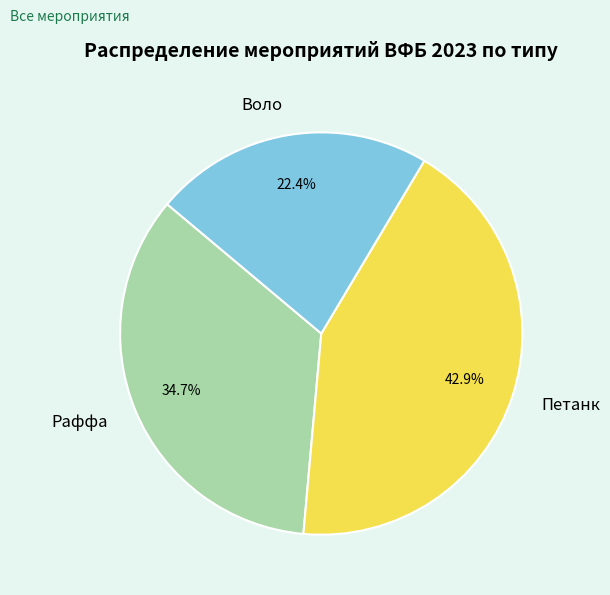

Approximately how many times larger is the value at Петанк compared to Воло?

1.9